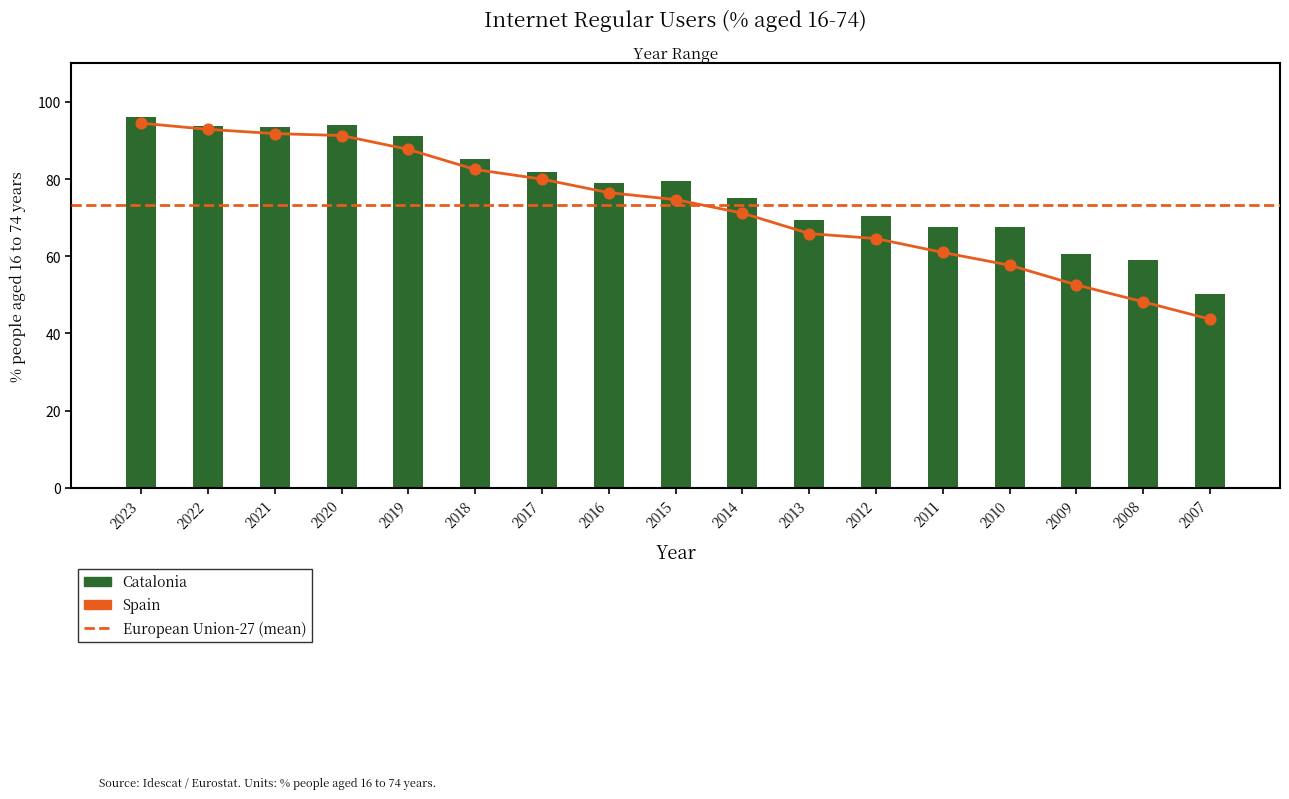

Which series has the largest total across all categories?

Catalonia